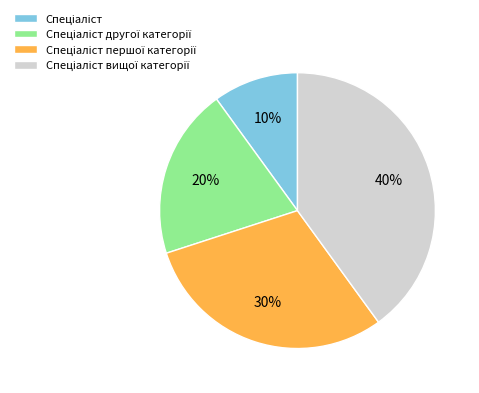

How many slices are in this pie chart?

4